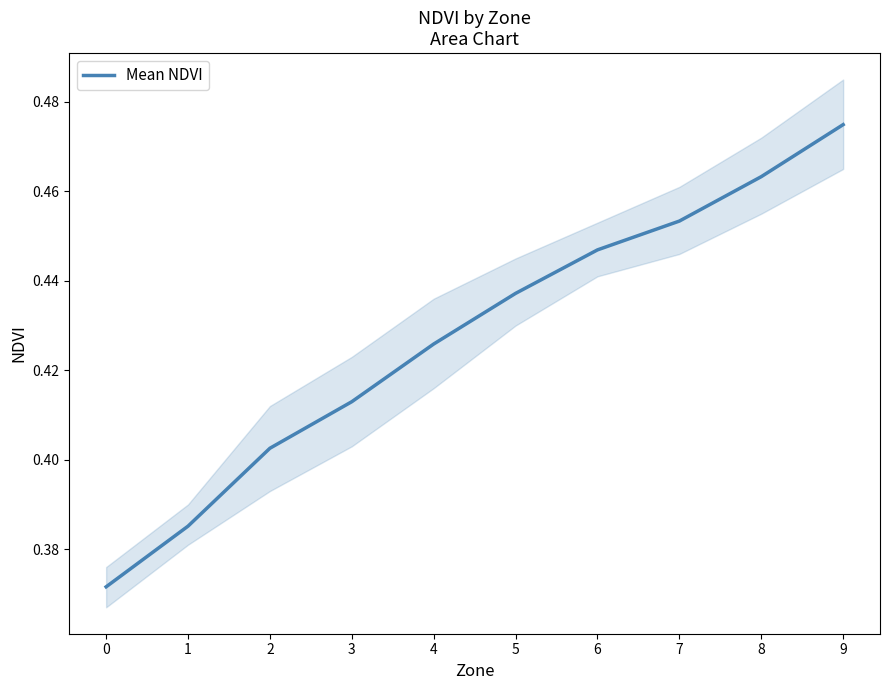

What is the difference between the second highest and second lowest values?

0.1